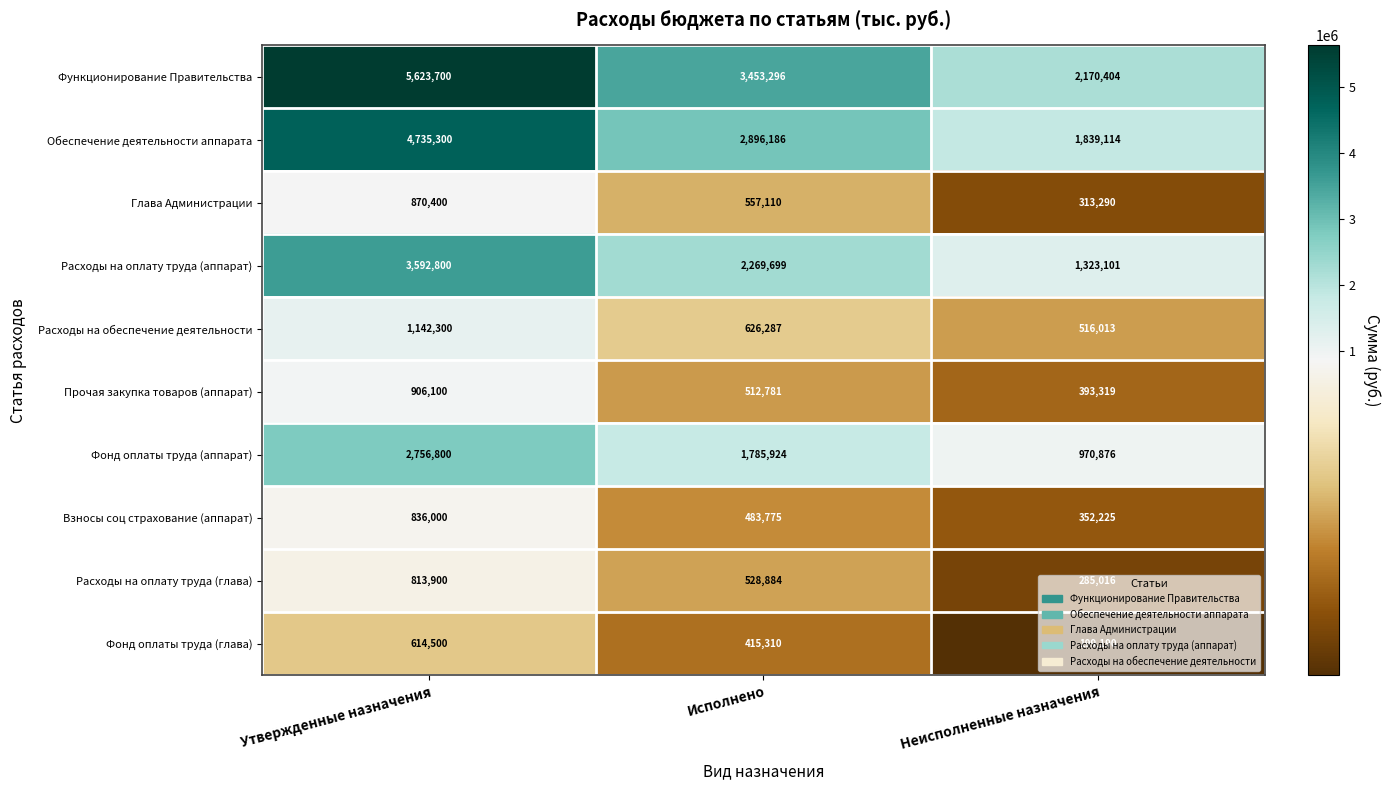

What is the spread (max minus min) of values at Неисполненные назначения?

1971214